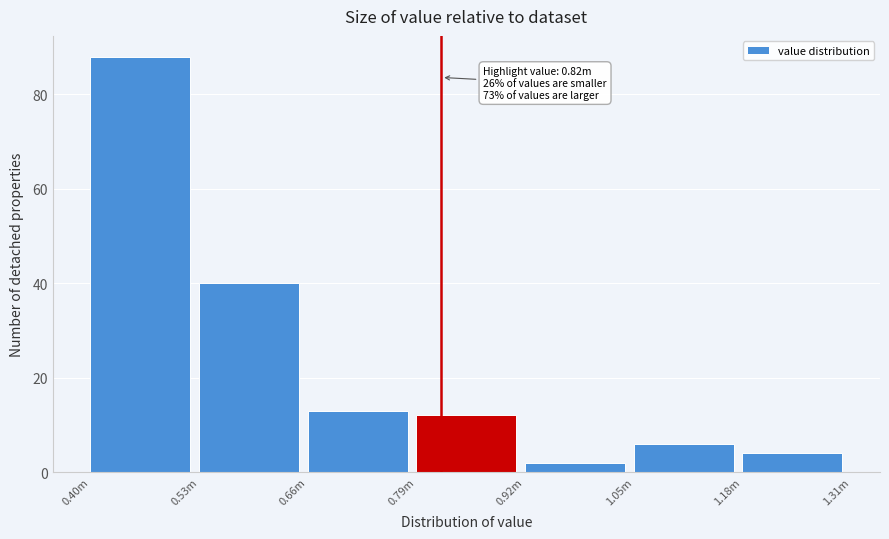

Reading left to right, extract all data points from this chart.

88	40	13	12	2	6	4